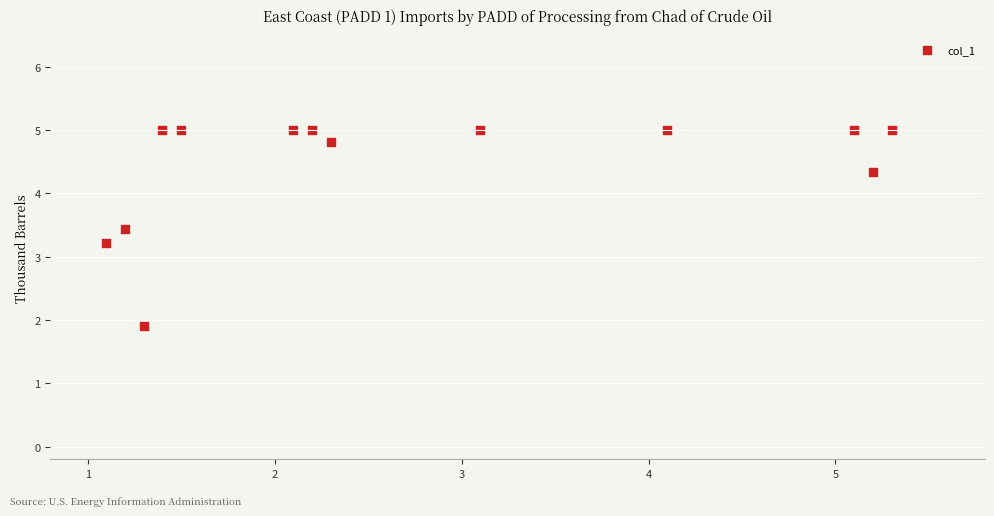

What Y value in the scatter plot is closest to 3?

3.2